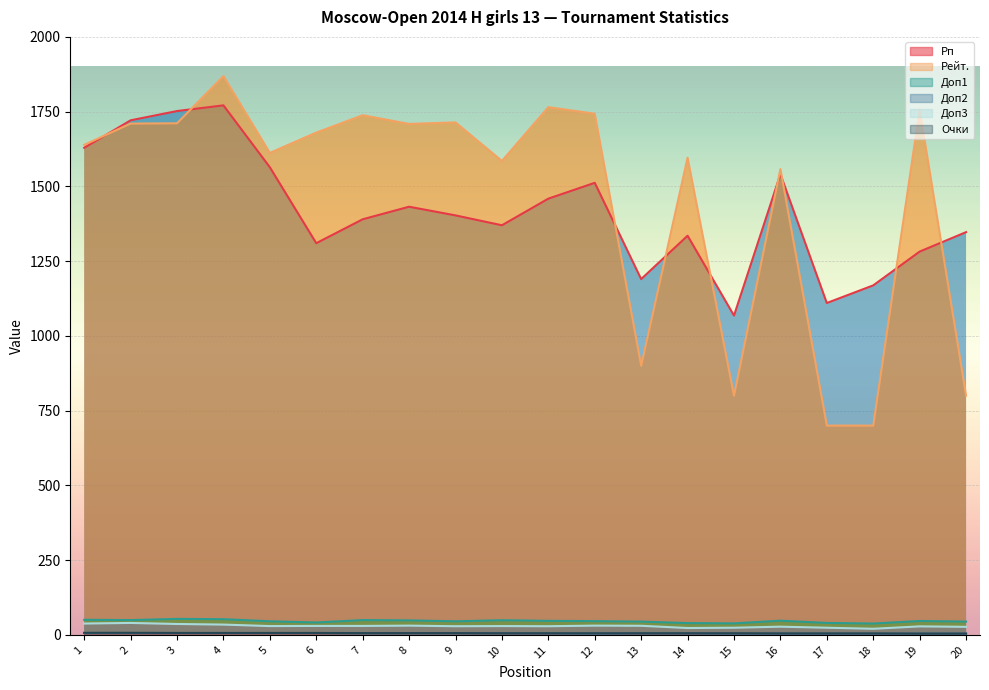

How many data points in Доп1 are above 46?

10